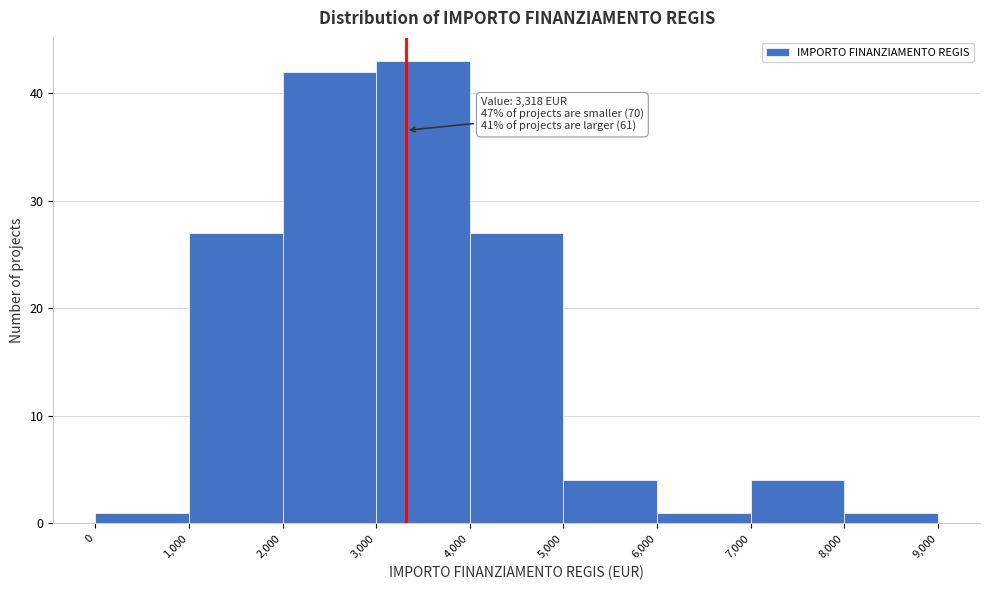

Over which range of the x-axis is the bar tallest?

3,000 to 4,000